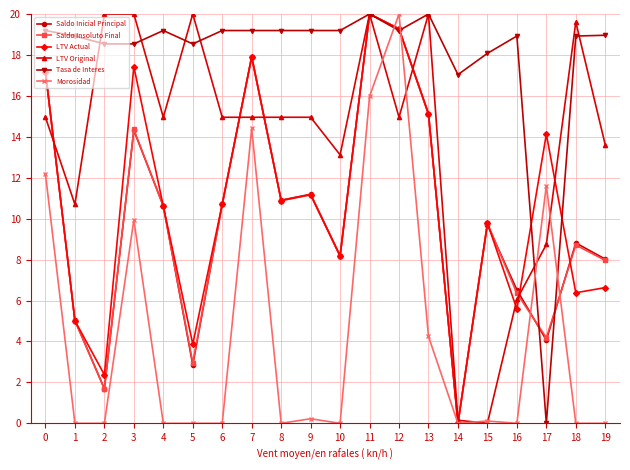

How many data points in LTV Actual are above 10?

11